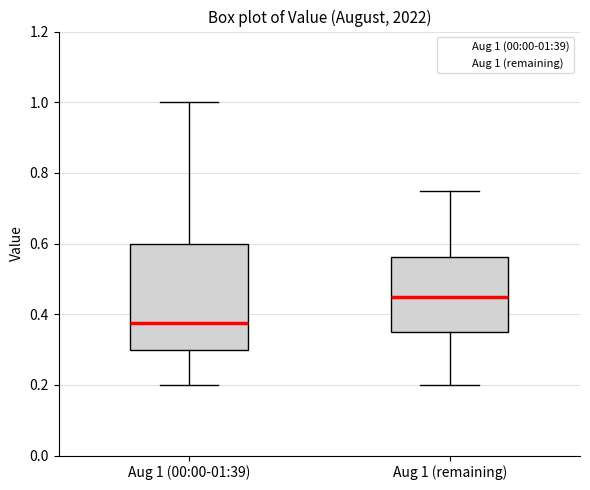

Comparing the boxes themselves (not the whiskers), which one is the tallest?

Aug 1 (00:00-01:39)